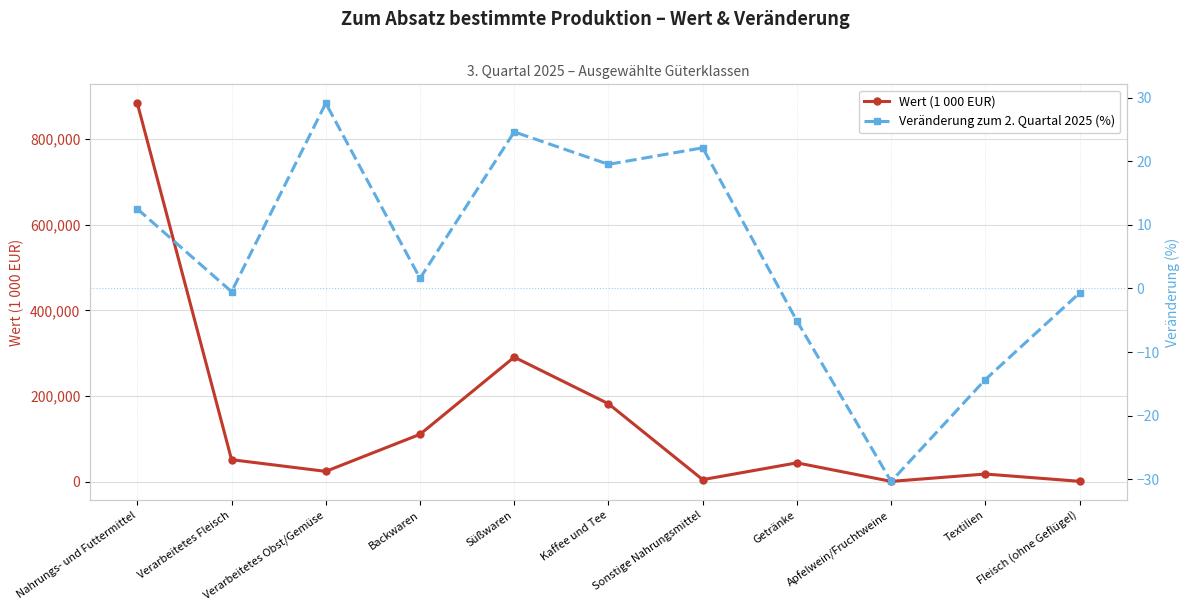

Which category has the highest value in the Wert (1 000 EUR) series?

Nahrungs- und Futtermittel